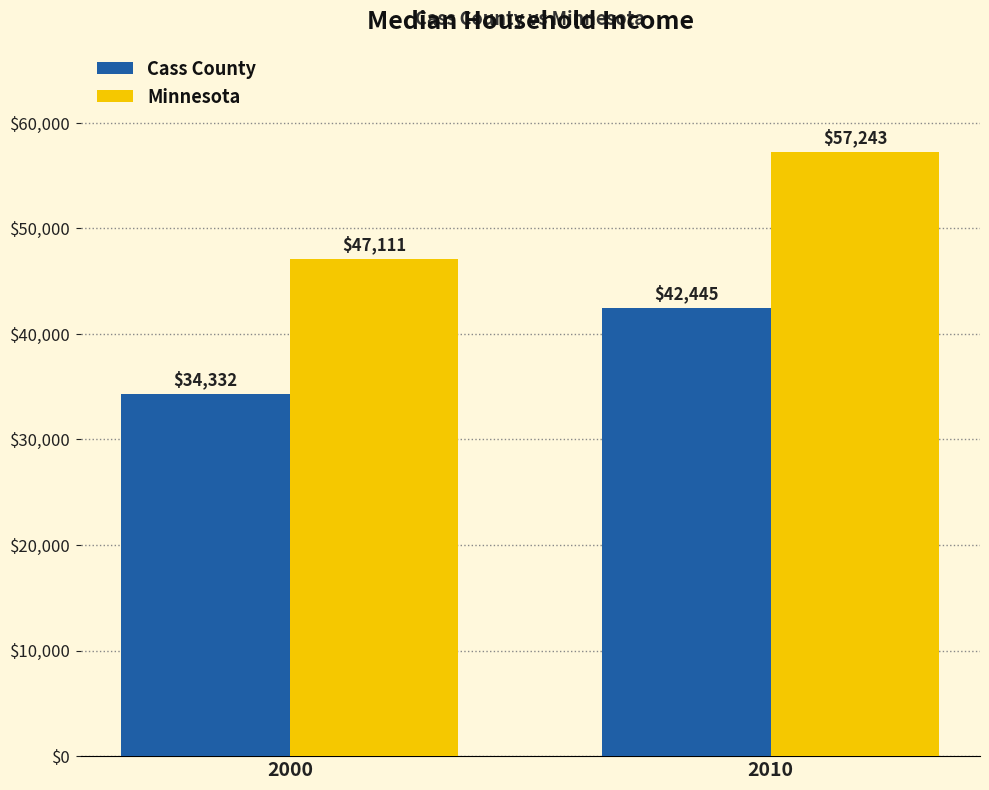

What is the maximum value for Minnesota?

57243